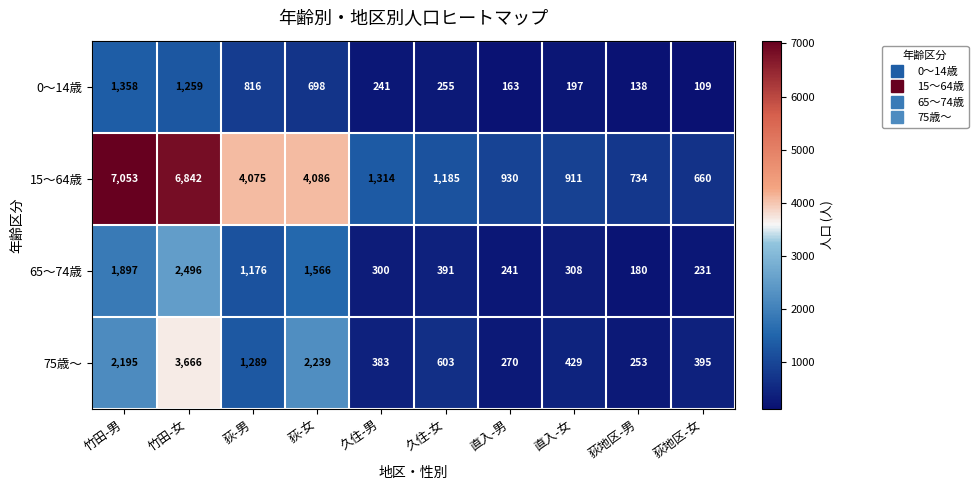

At which label is 0～14歳 closest to 733?

荻-女